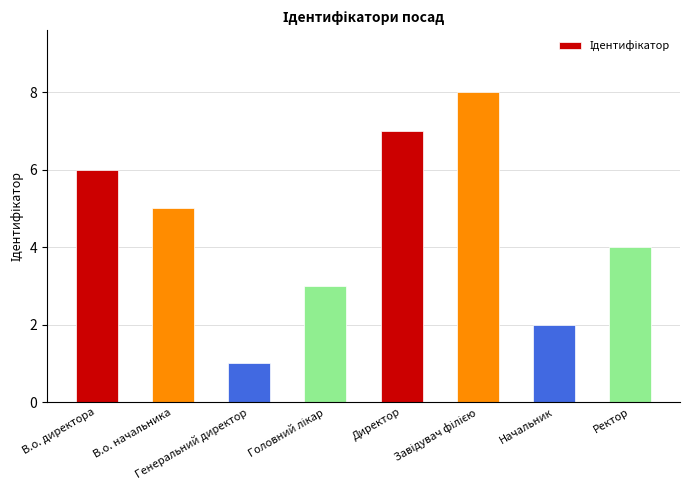

What is the label of the 8th bar from the left?

Ректор